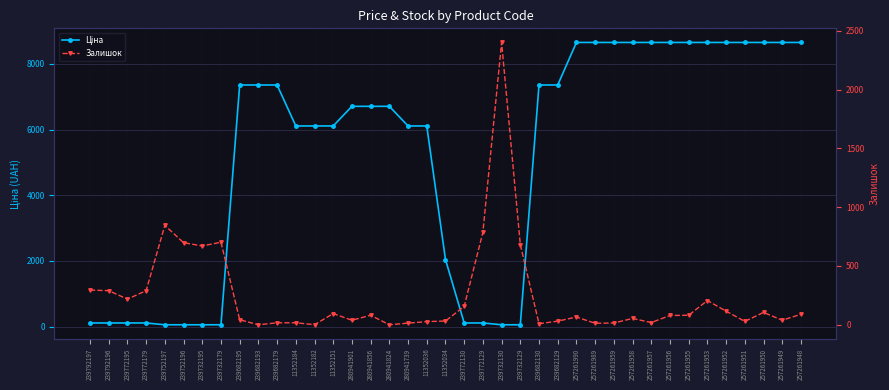

Between 257261958 and 239752197, which is larger?

257261958